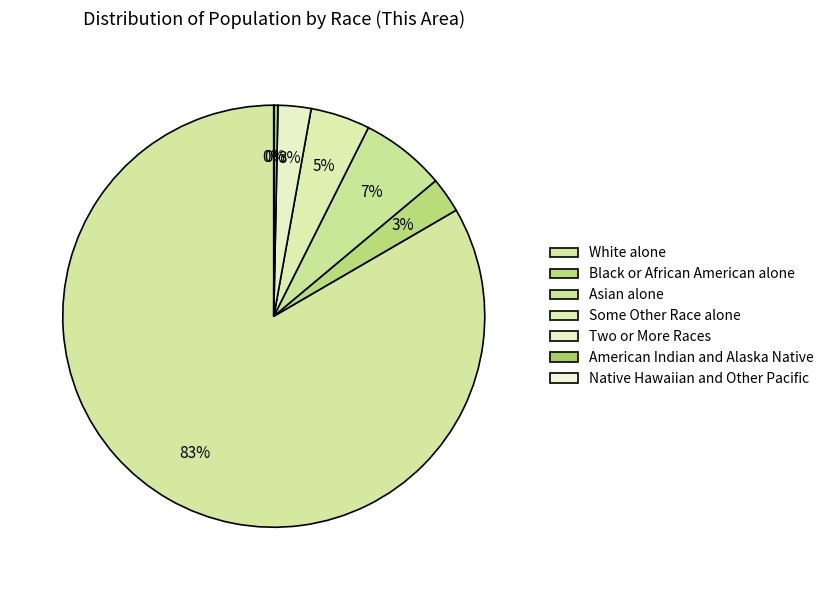

Does American Indian and Alaska Native represent more than half of the total?

No